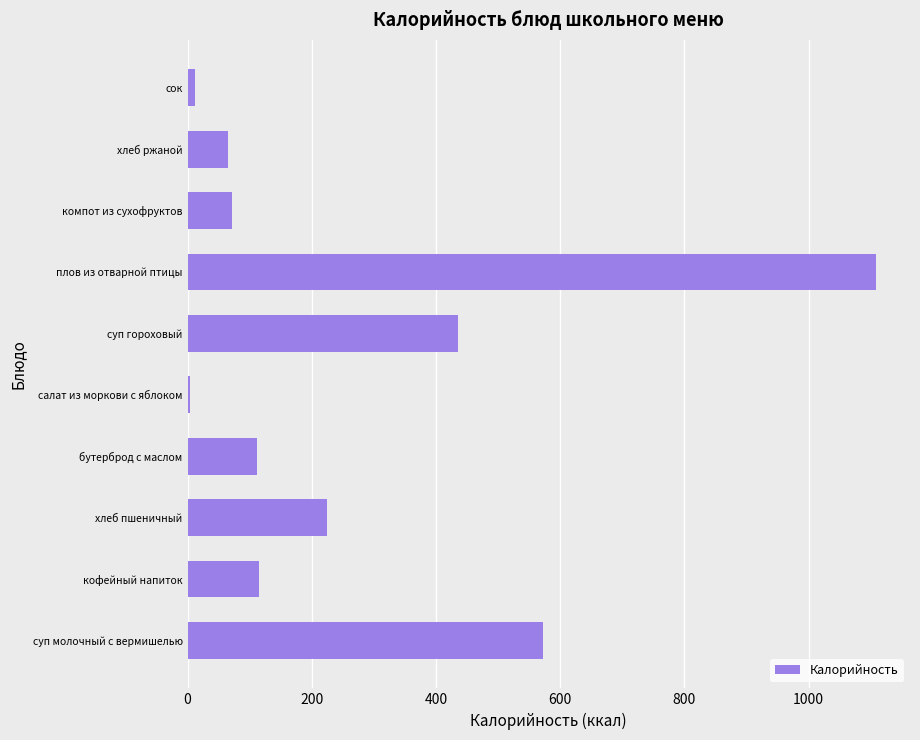

Is it true that the value at плов из отварной птицы is 250.8?

False